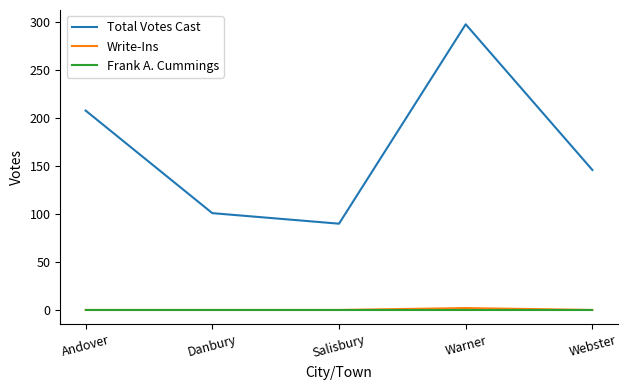

Is this an area chart (filled region under the line)?

No